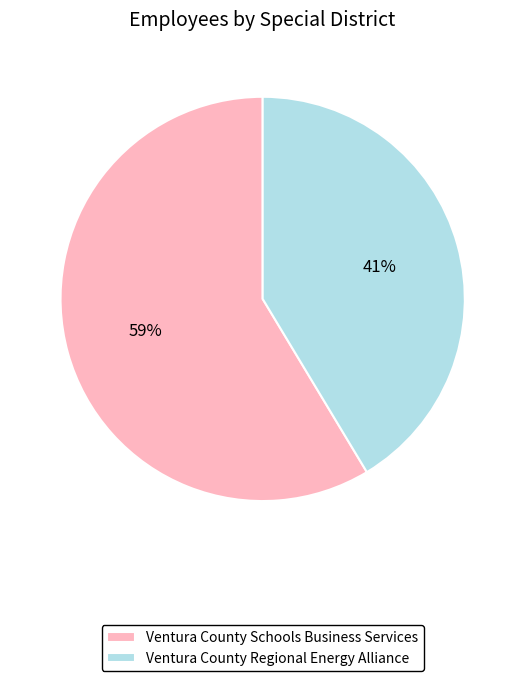

To the nearest percent, what is the combined percentage of Ventura County Regional Energy Alliance and Ventura County Schools Business Services?

100%